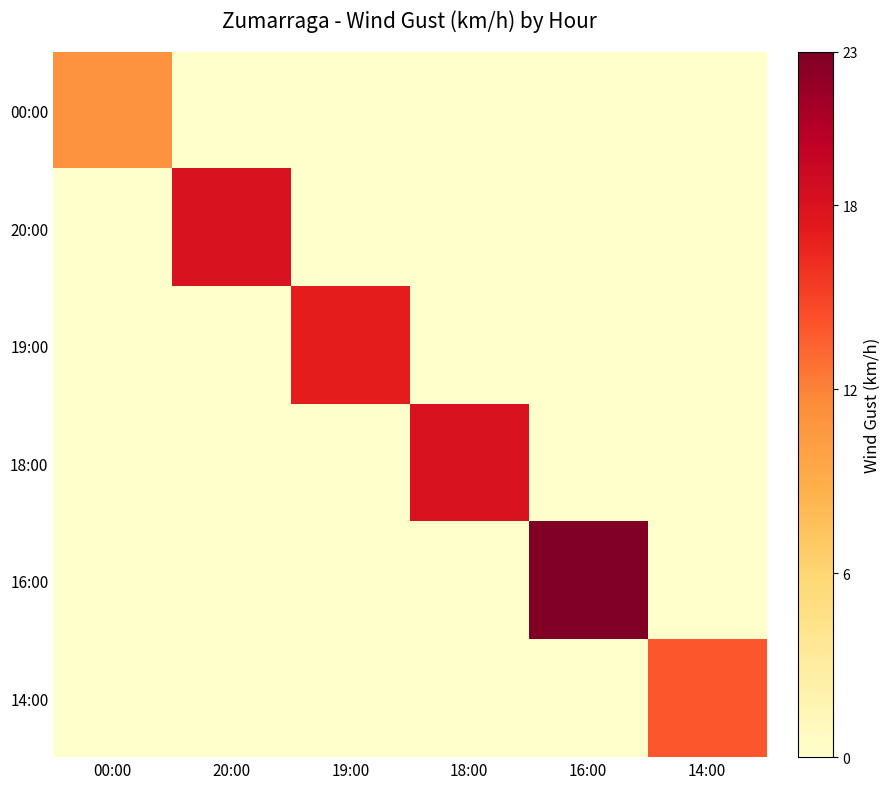

At which category does the chart reach its peak across all series?

16:00